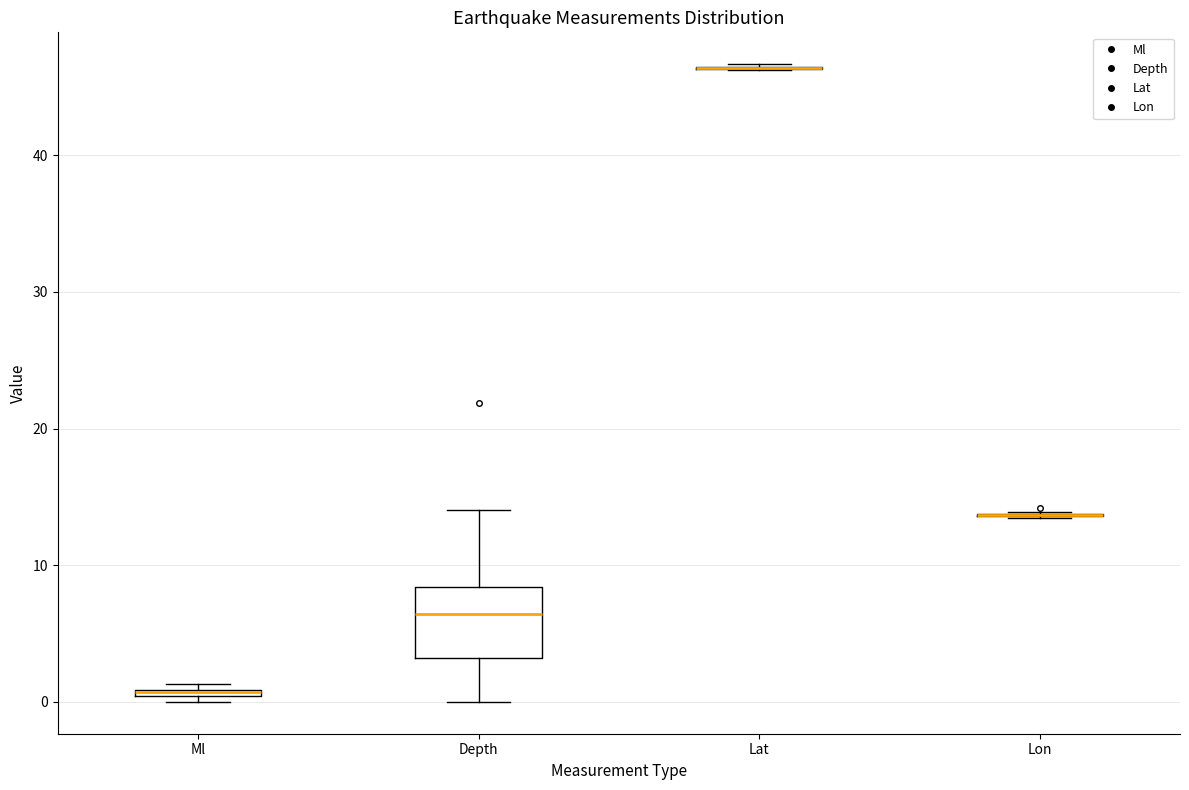

Comparing the boxes themselves (not the whiskers), which one is the tallest?

Depth